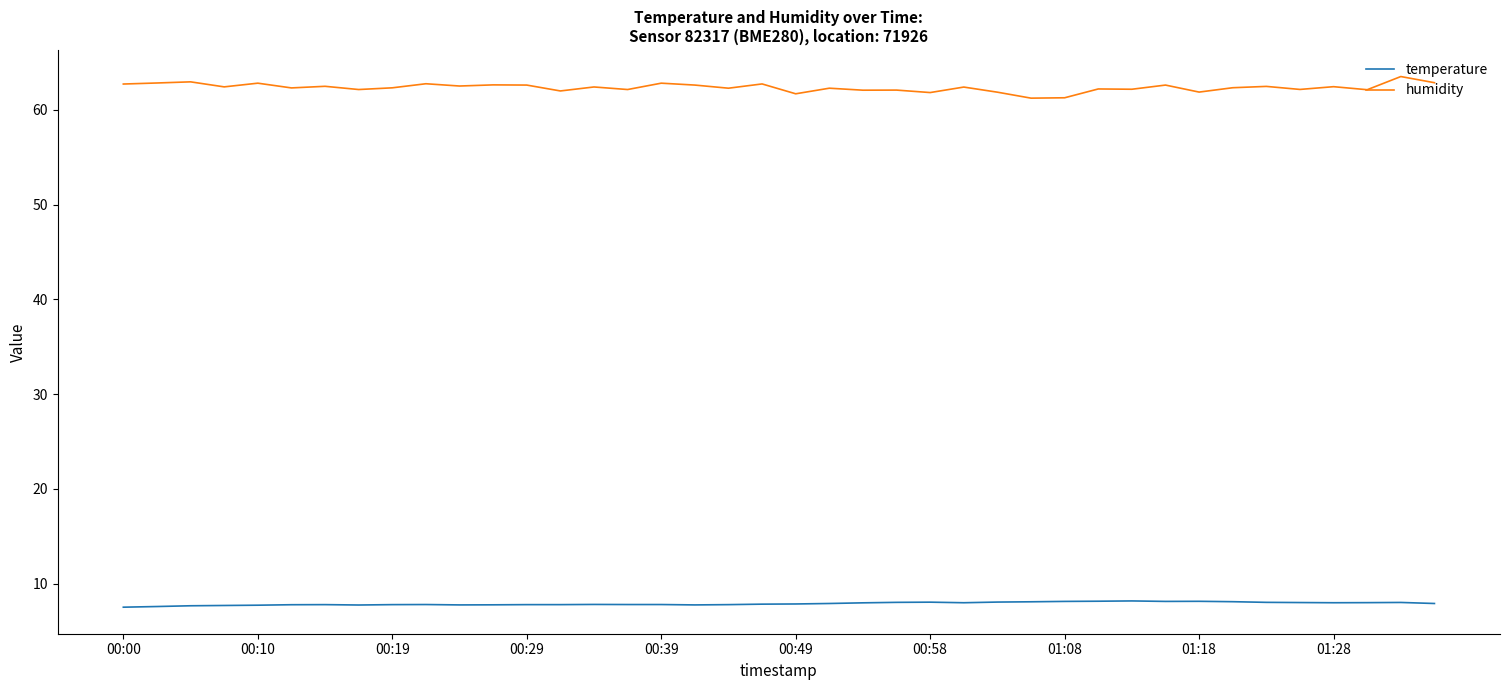

True or false: temperature and humidity cross at least once.

False